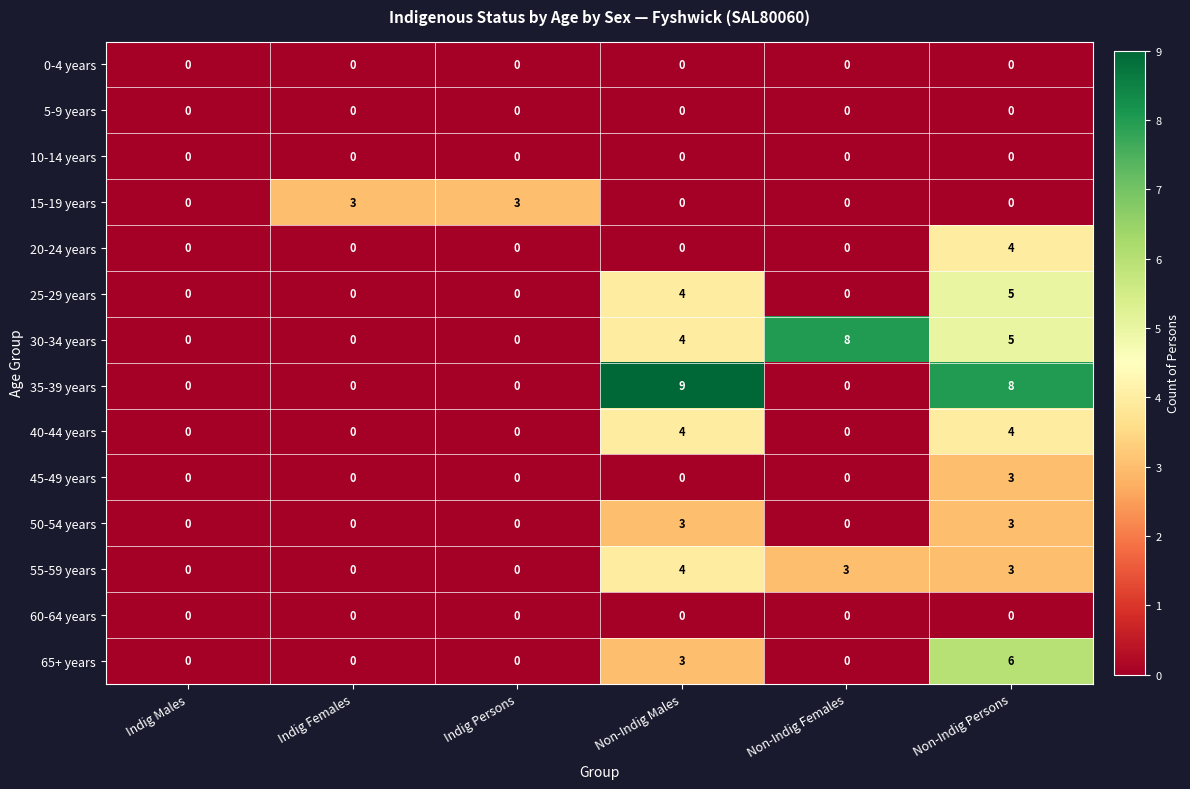

How many data points does each series have?

6